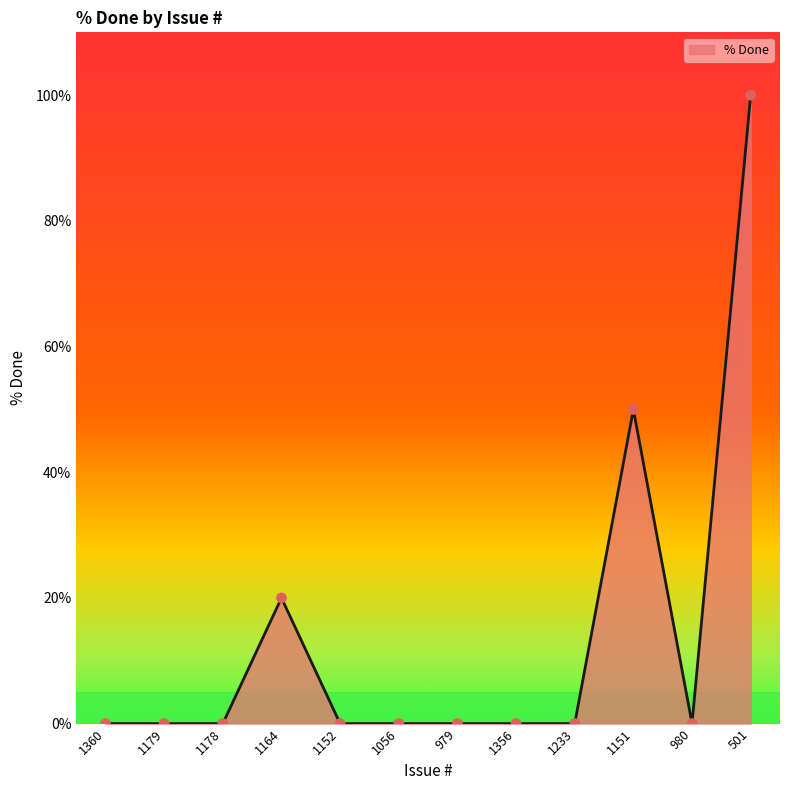

What is the change in value from 1360 to 501?

+100